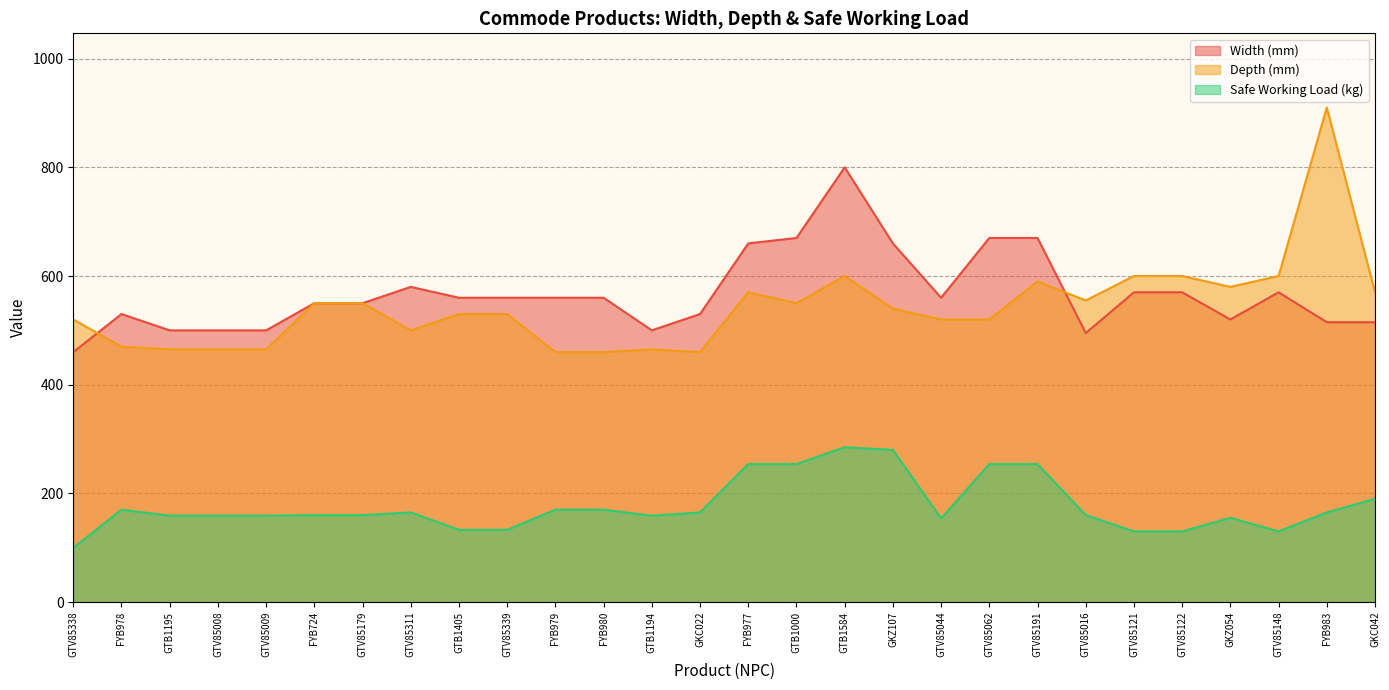

At how many categories does at least one series exceed 471?

28